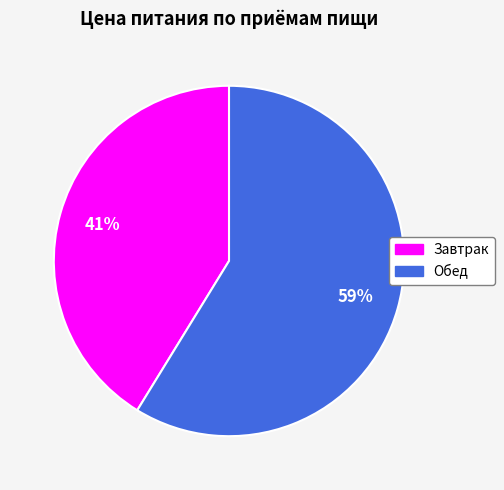

Do Обед and Завтрак together represent more than half of the pie?

Yes